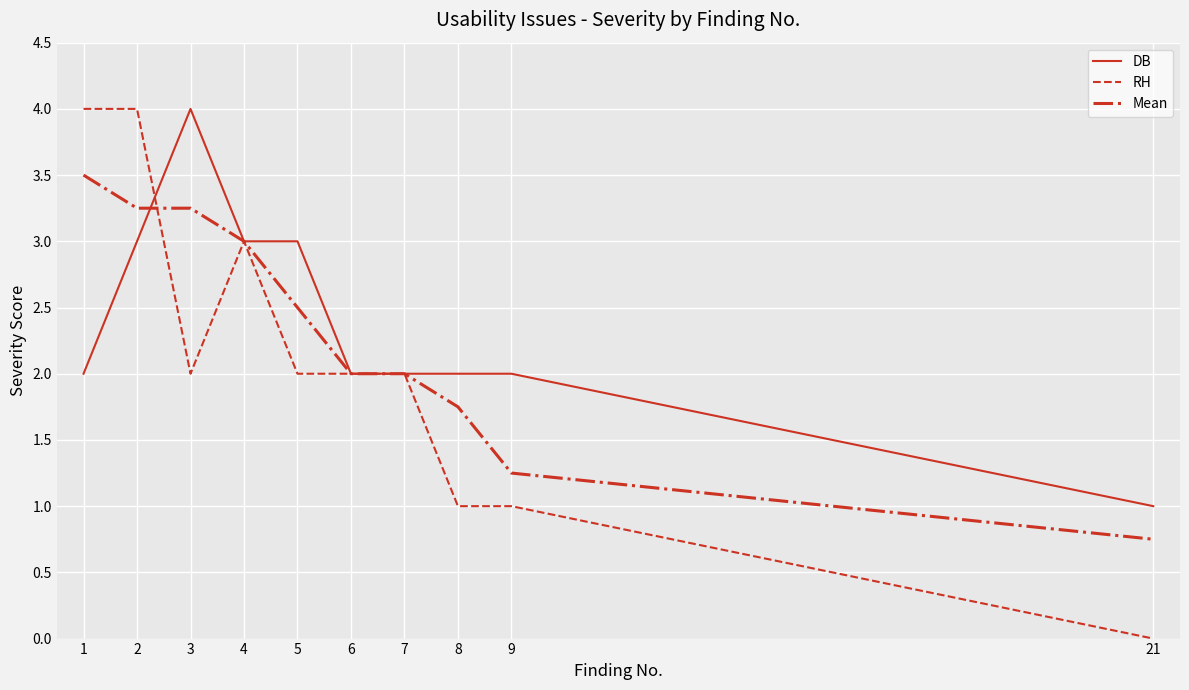

True or false: RH has a value of 4.0 at 1.

True